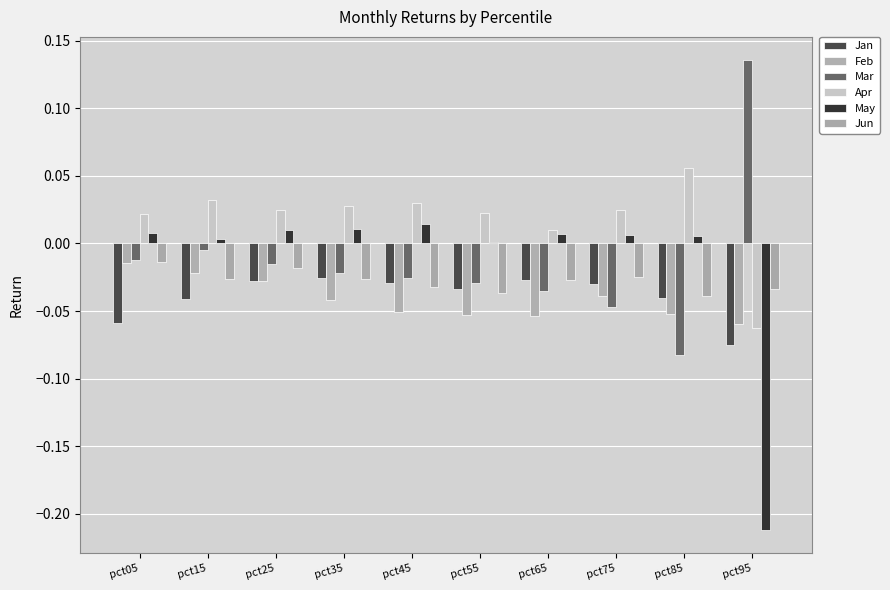

Are the bars grouped side by side (vs. stacked)?

Yes